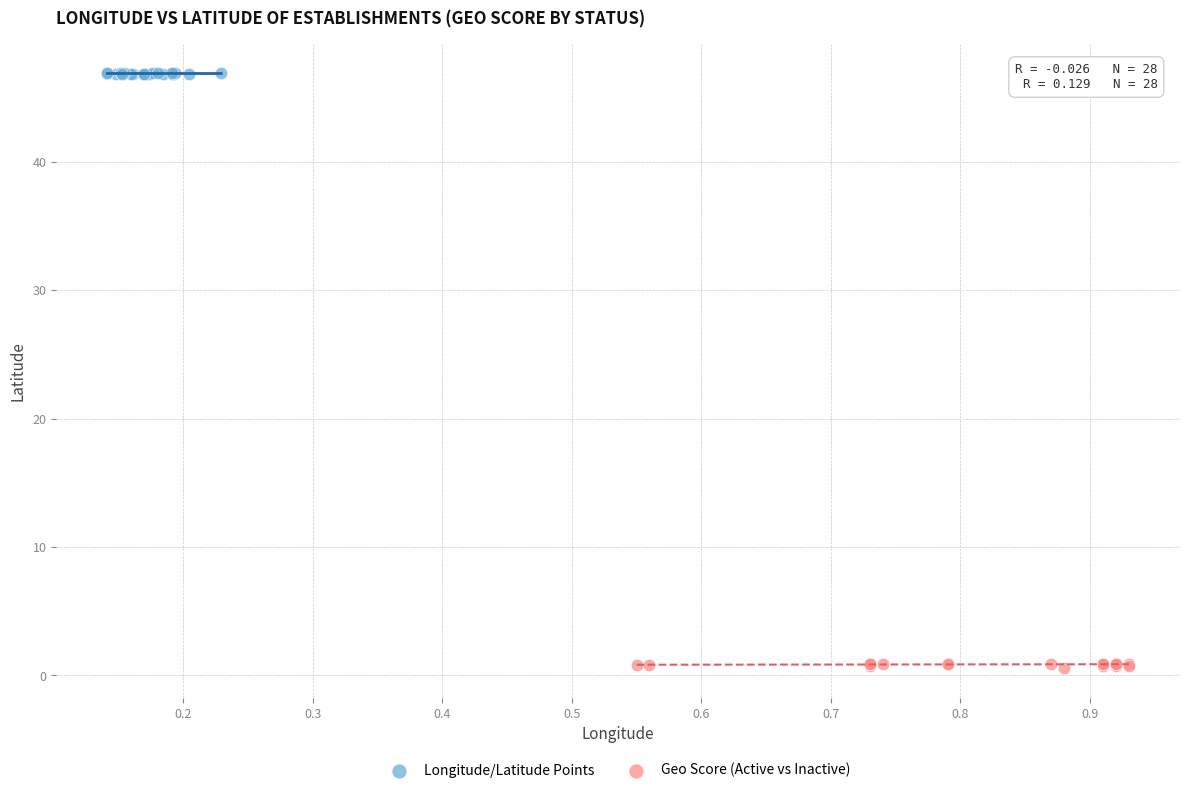

Which series has the widest spread of Y values?

Geo Score (Active vs Inactive)